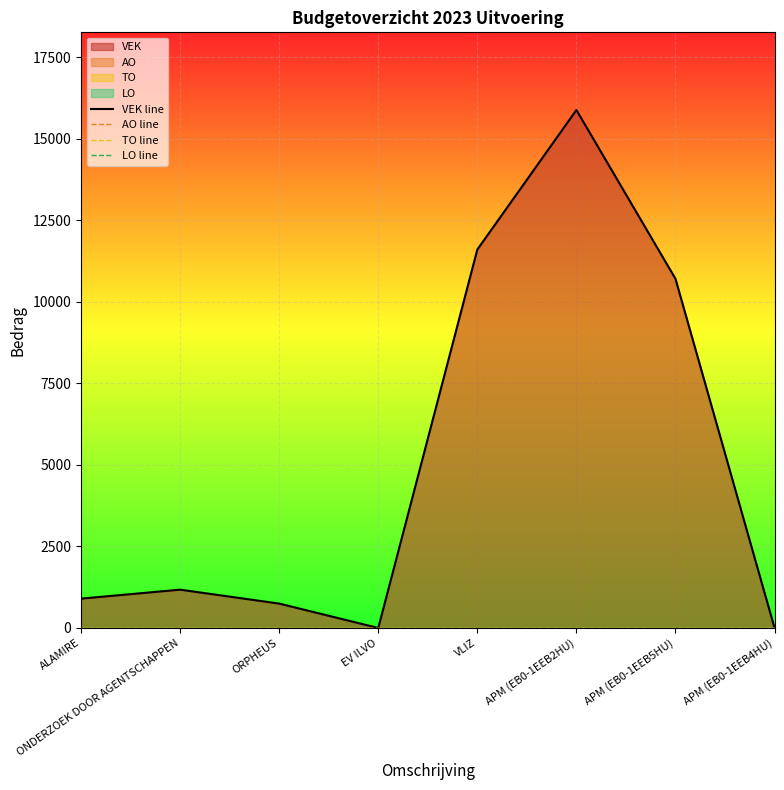

List the labels in order of VEK line value, largest first.

APM (EB0-1EEB2HU), VLIZ, APM (EB0-1EEB5HU), ONDERZOEK DOOR AGENTSCHAPPEN, ALAMIRE, ORPHEUS, EV ILVO, APM (EB0-1EEB4HU)